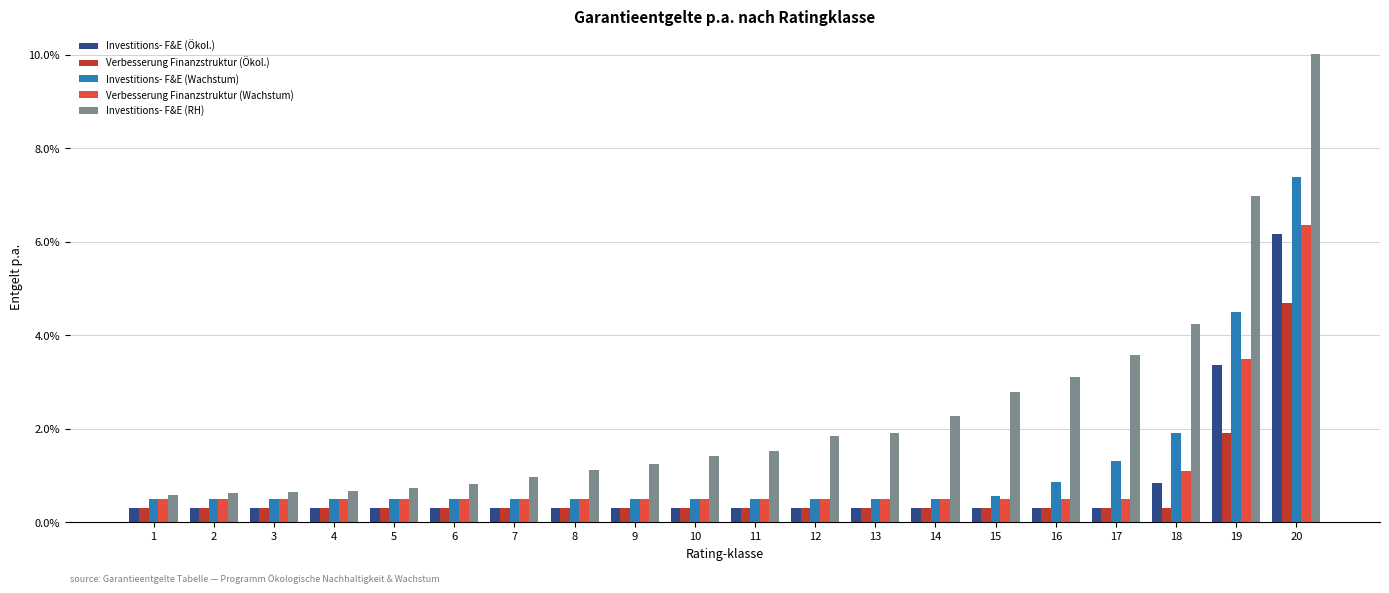

At which category does the chart reach its peak across all series?

20